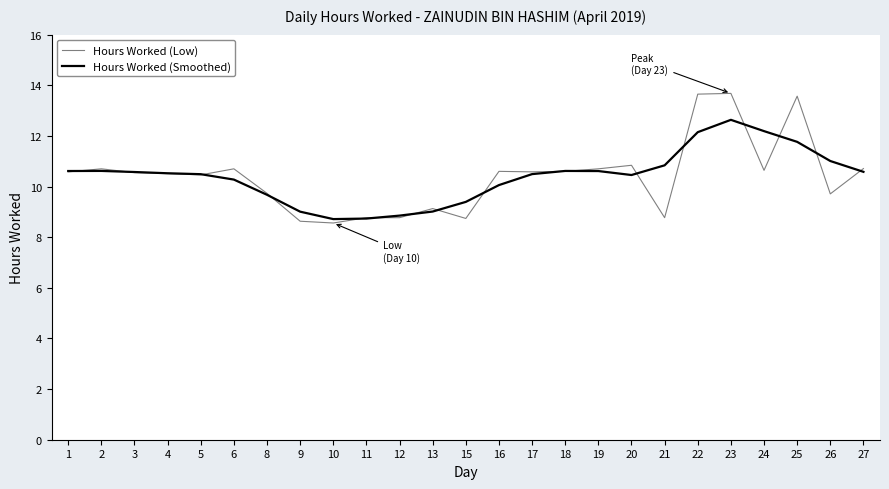

How many lines are shown in the chart?

2